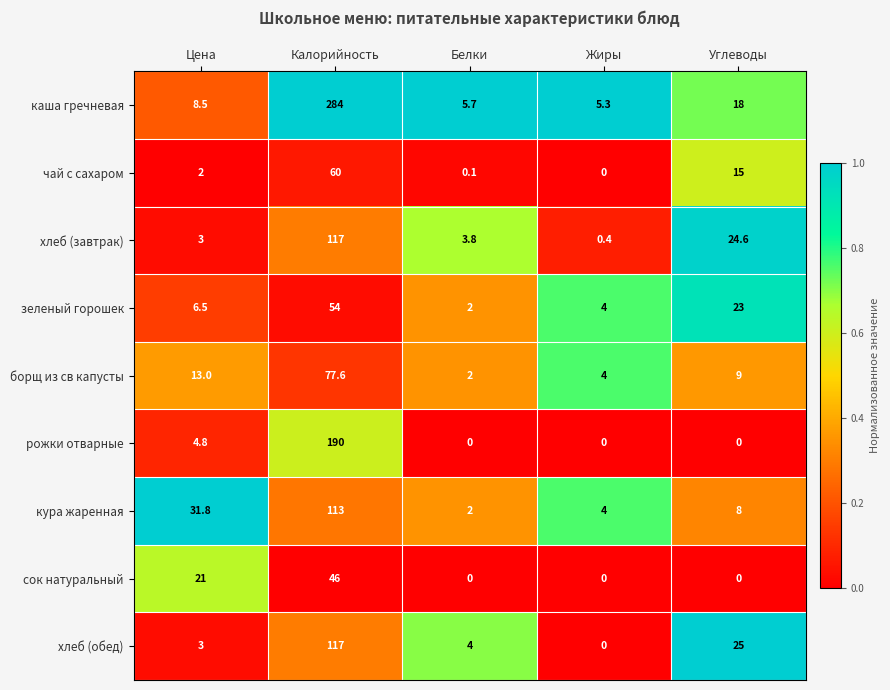

Which series changed the most between Калорийность and Углеводы?

каша гречневая